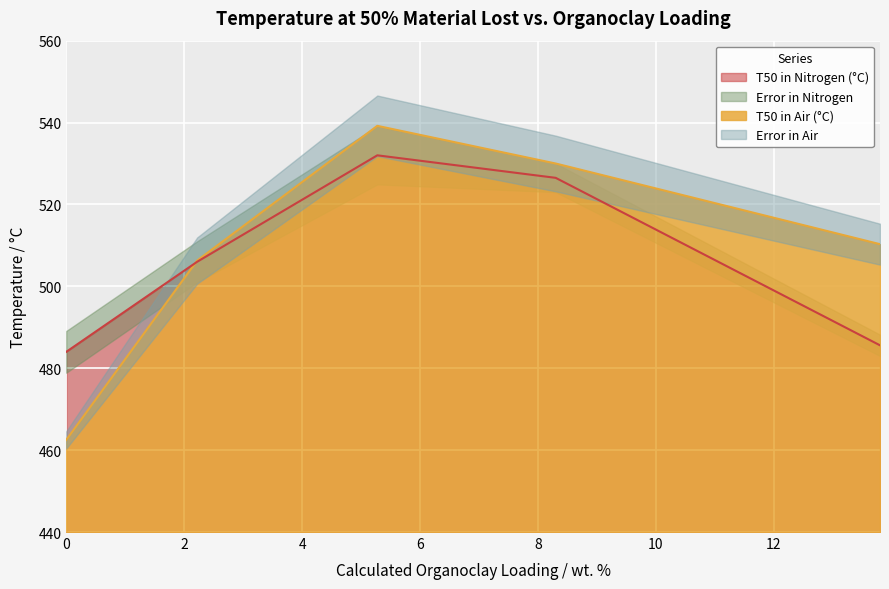

What is the lowest value of the T50 in Air (°C) series?

462.5